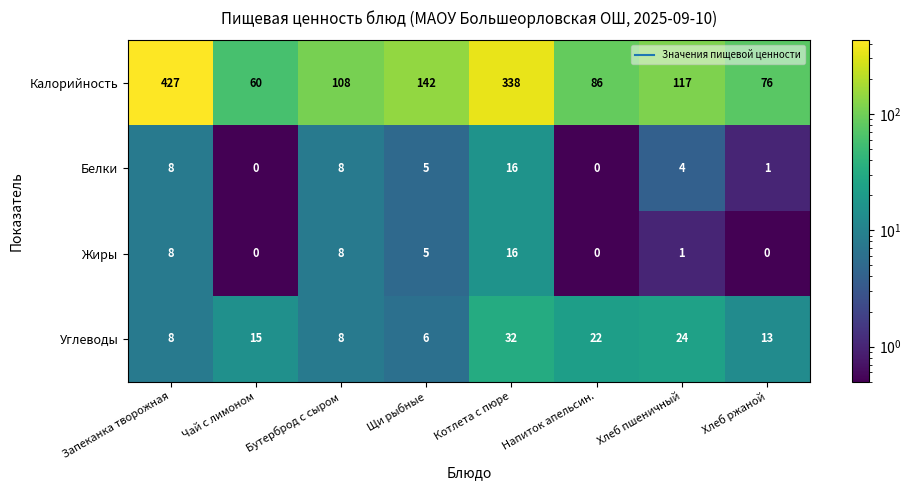

Is the value of Жиры at Запеканка творожная greater than the value of Белки at Чай с лимоном?

Yes